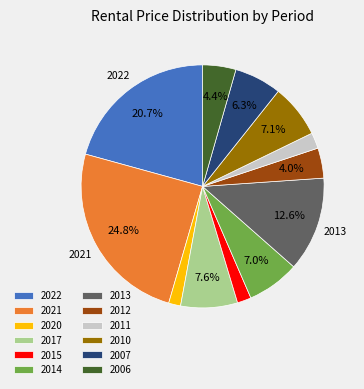

Which slice is the largest?

2021